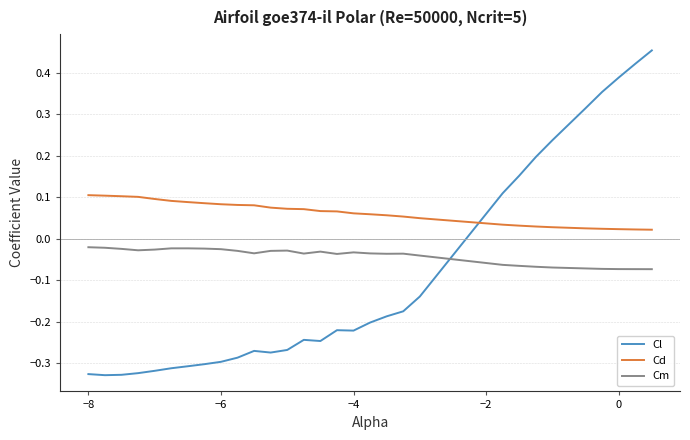

Which series has the largest range (max minus min)?

Cl